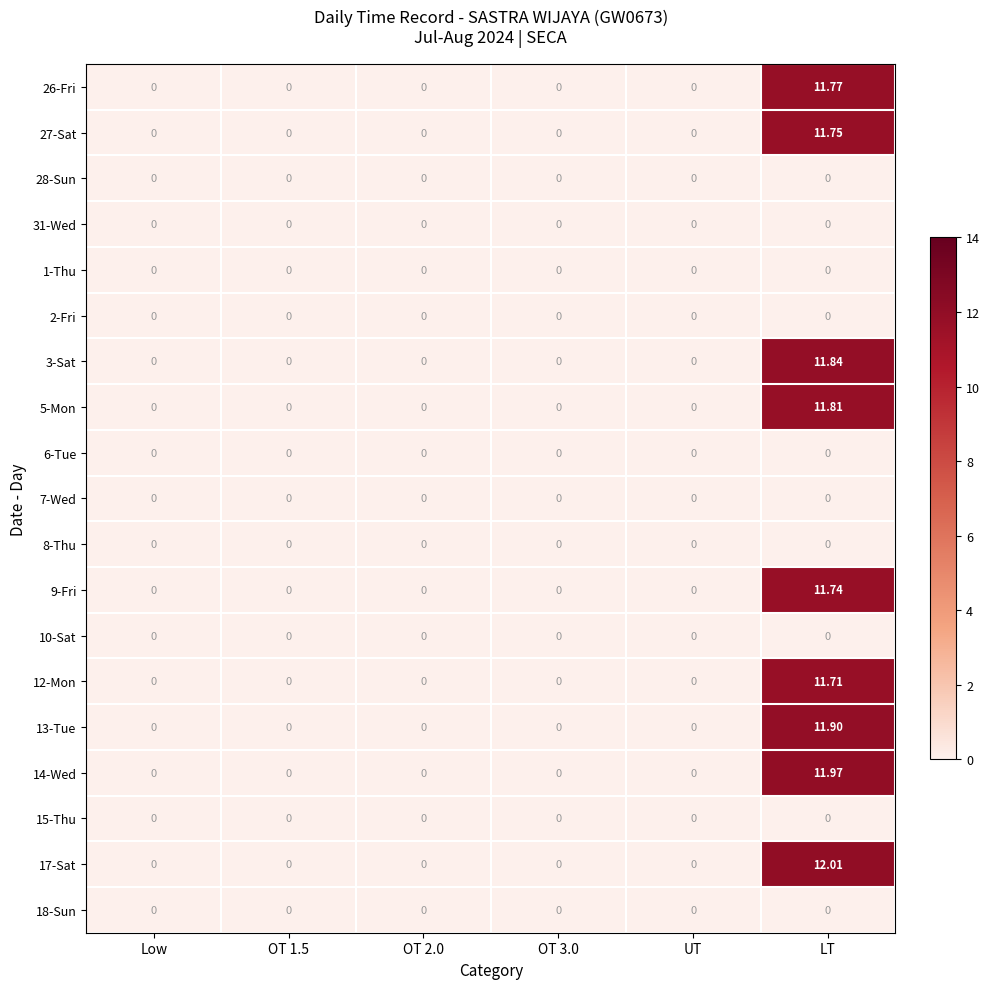

Which category has the highest value in the 5-Mon series?

LT